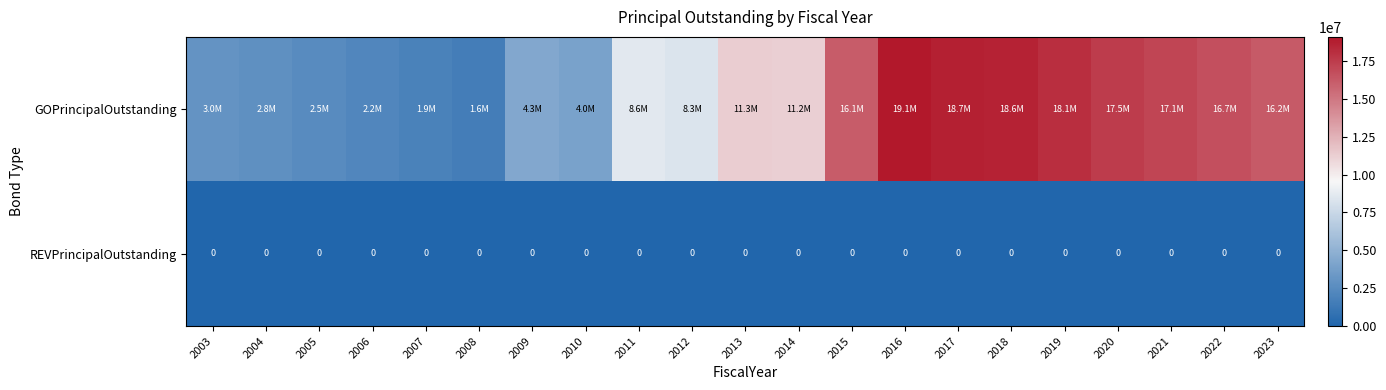

The value of REVPrincipalOutstanding at 2017 is 0. True or false?

True